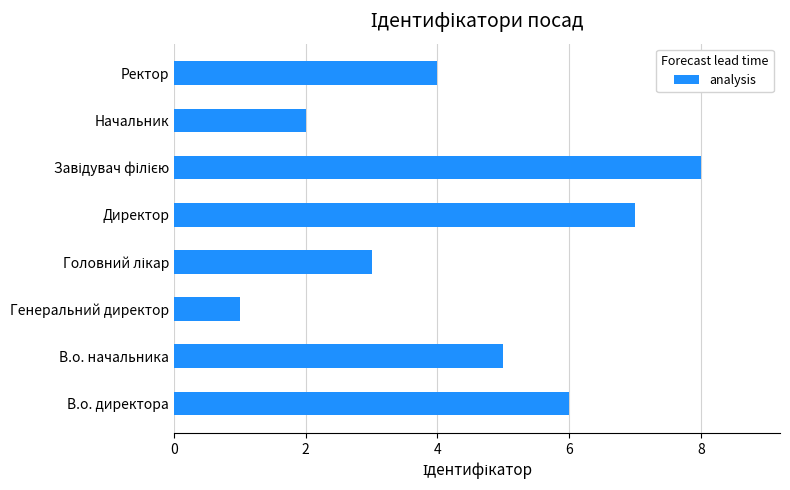

The chart shows a value of 3 at В.о. директора. True or false?

False